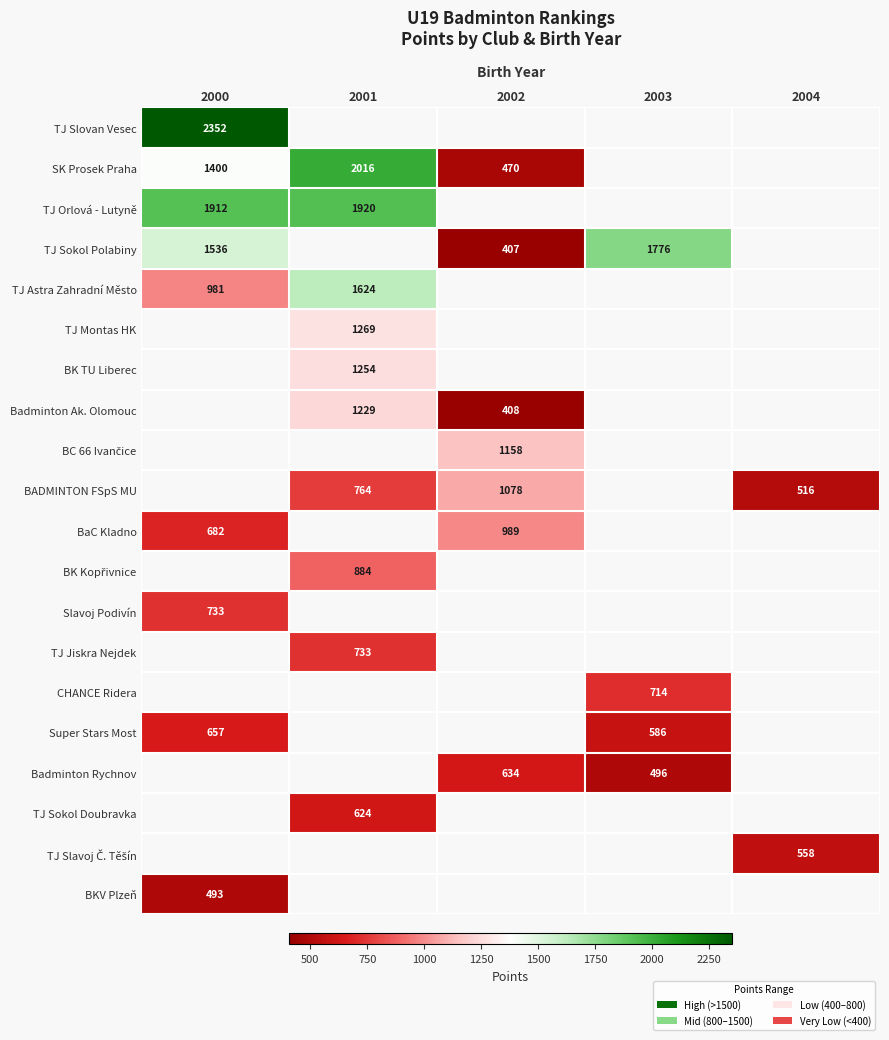

The value of BaC Kladno at 2002 is 583. True or false?

False